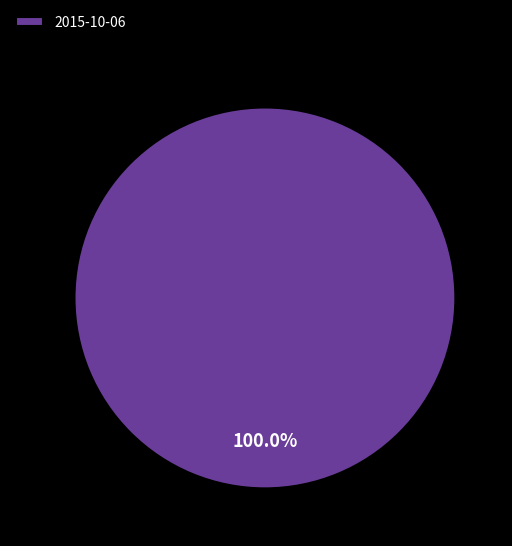

Count the number of slices in the pie.

1